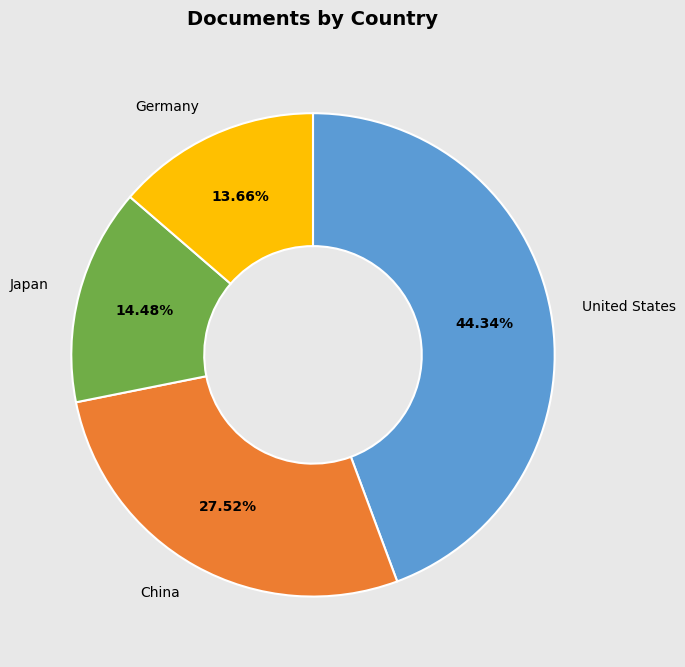

What is the total percentage of Japan and Germany?

28.1%